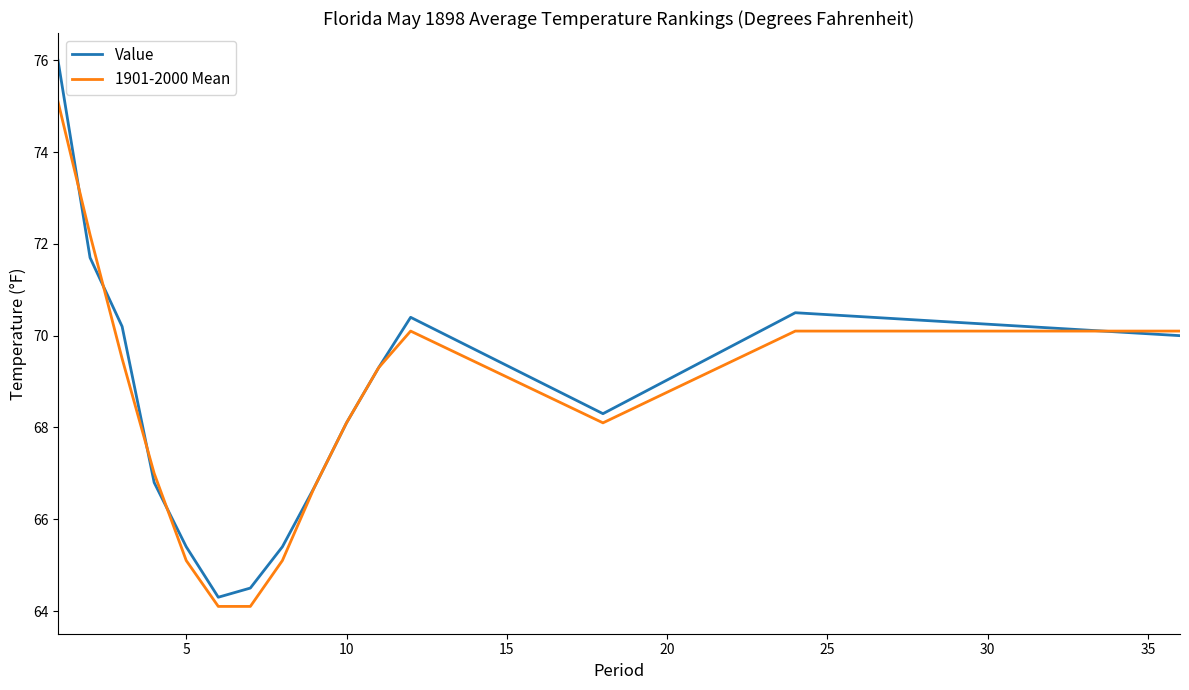

What is the minimum value for Value?

64.3